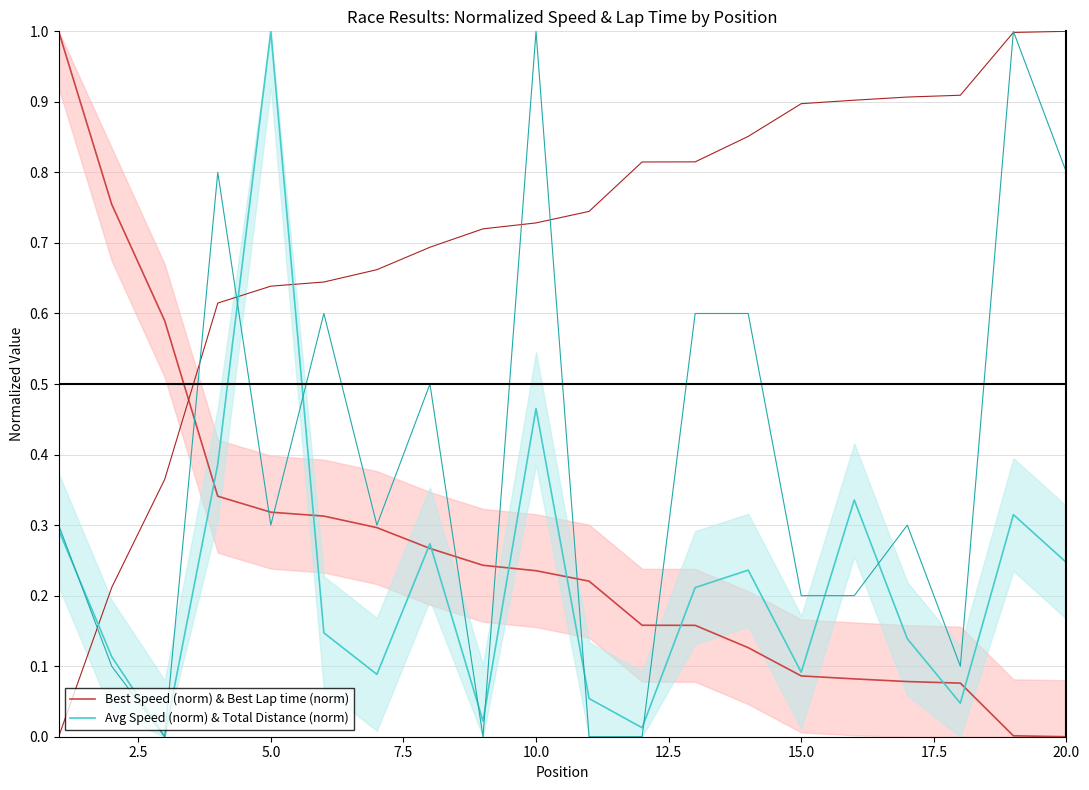

What is the maximum value for Best Speed (norm) & Best Lap time (norm)?

1.0